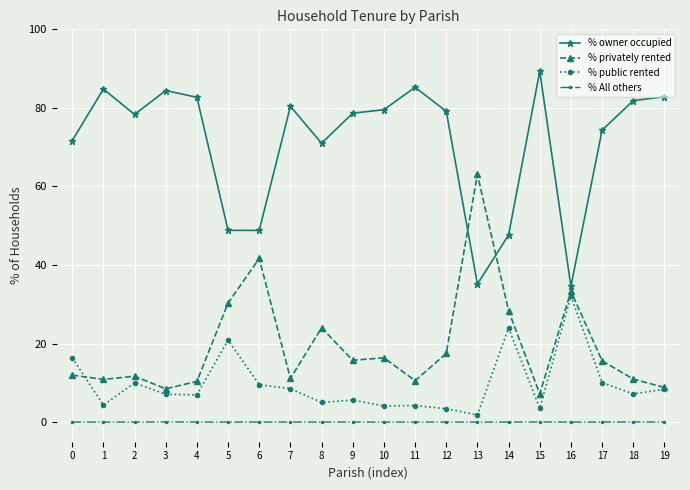

How many categories are shown in the chart?

20